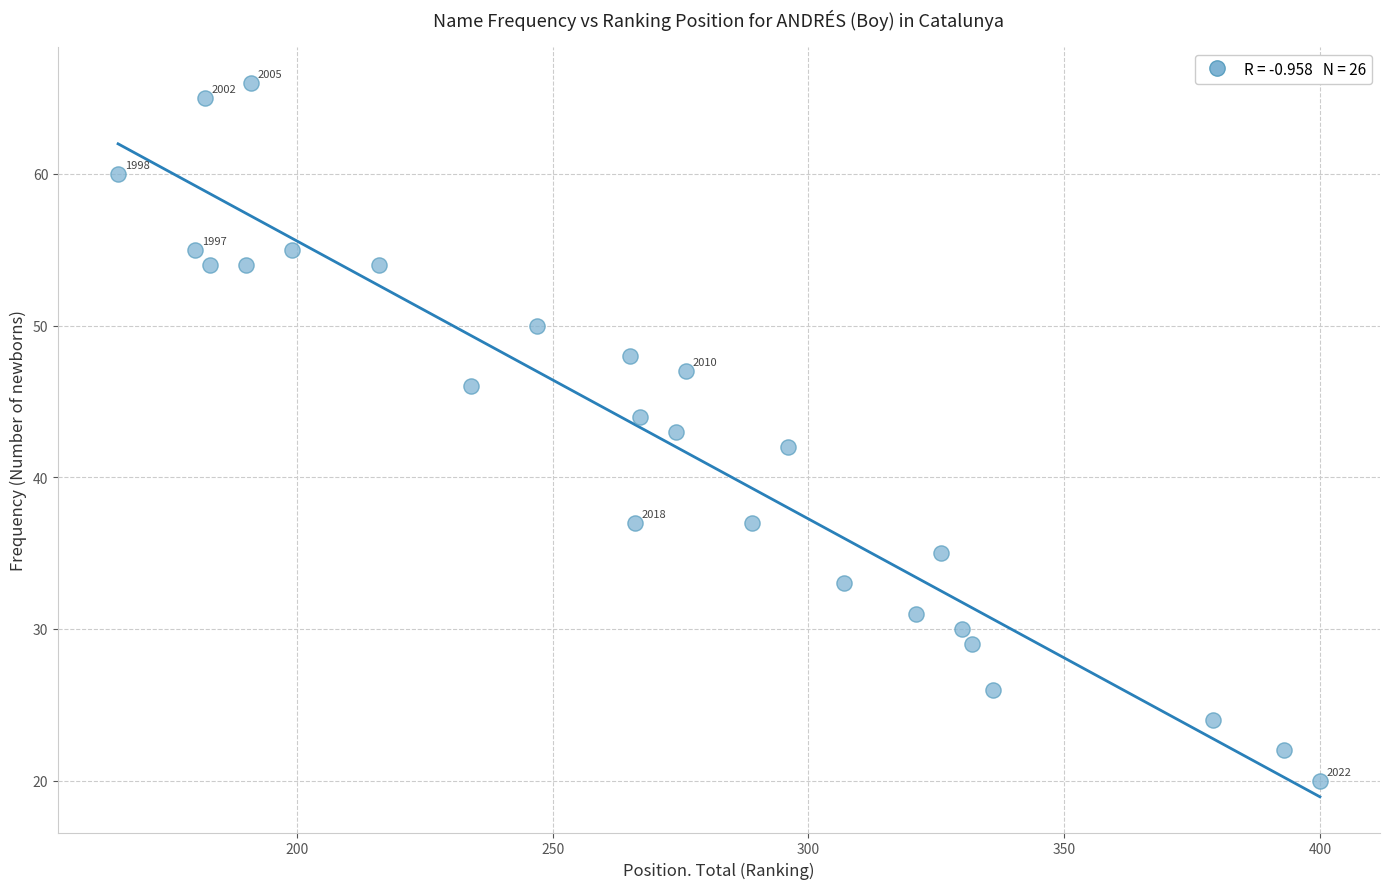

What is the range of X values (max minus min)?

235